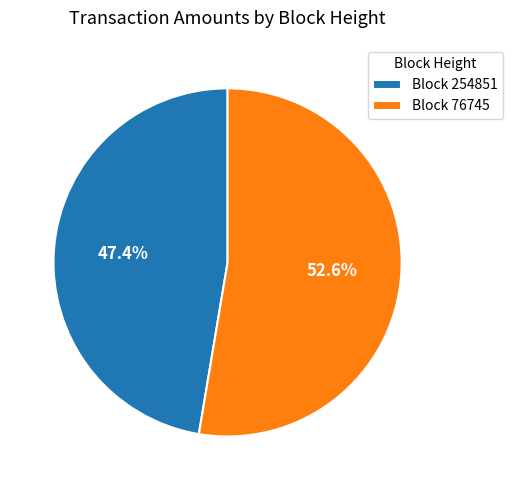

Which category accounts for the majority?

Block 76745